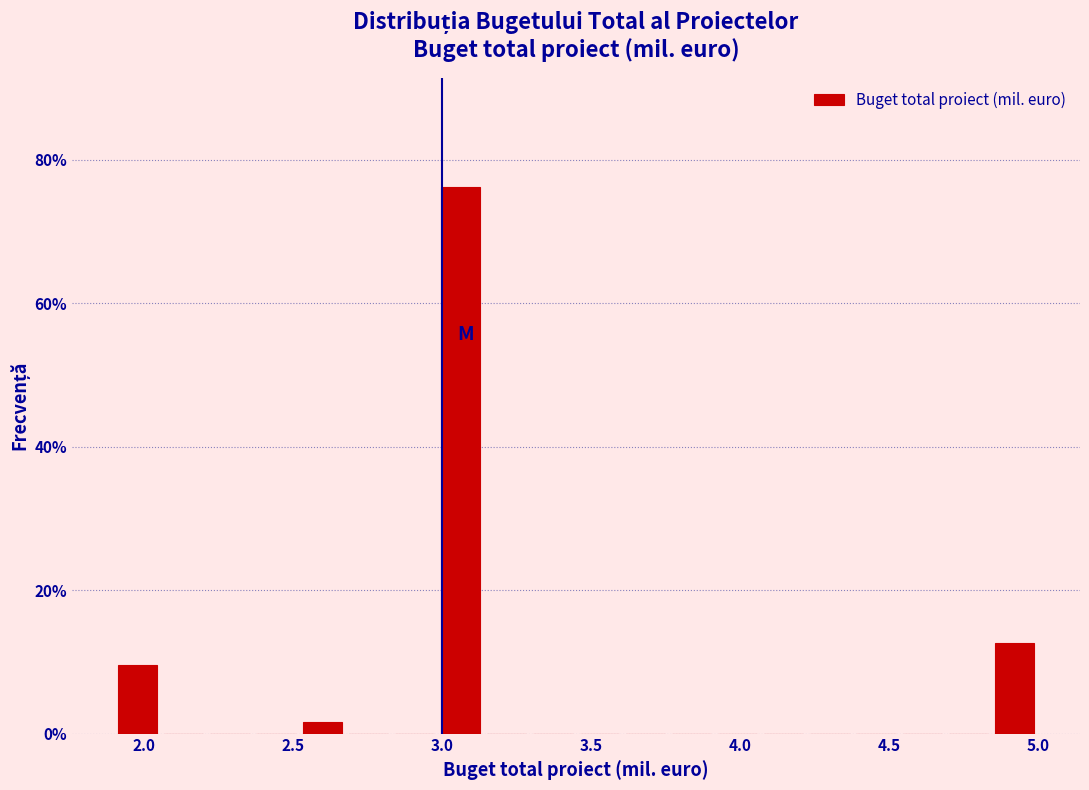

Read against the x-axis, roughly where is the centre of the tallest bar?

3.05